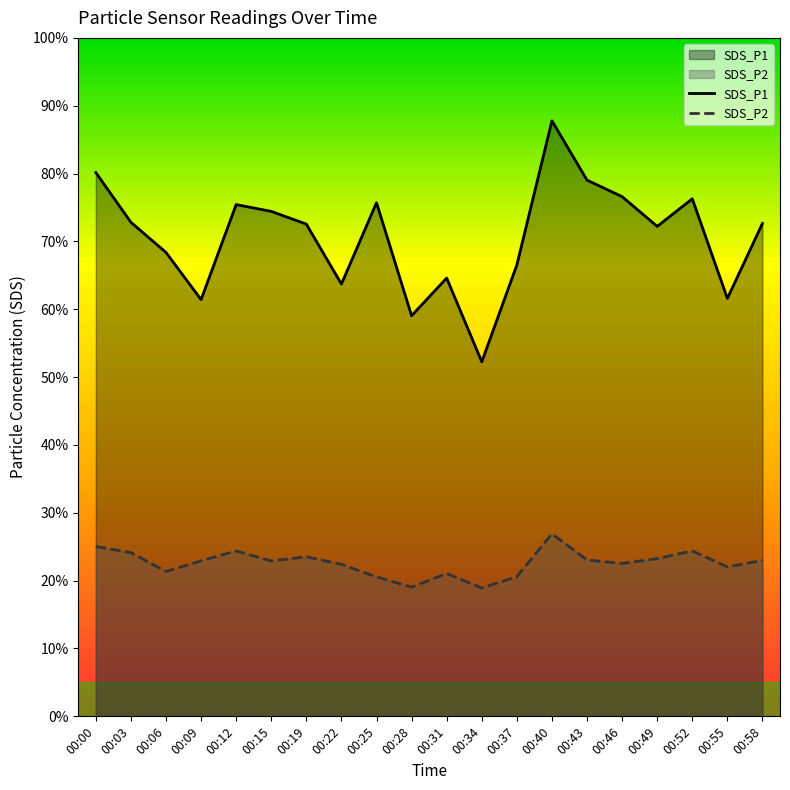

True or false: SDS_P1 has more than 1 interior local peaks.

True